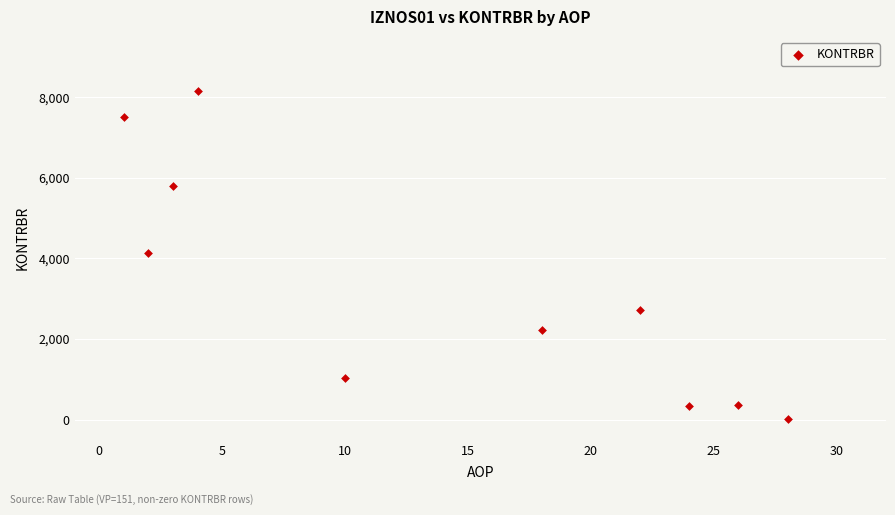

What is the average Y value?

3232.1